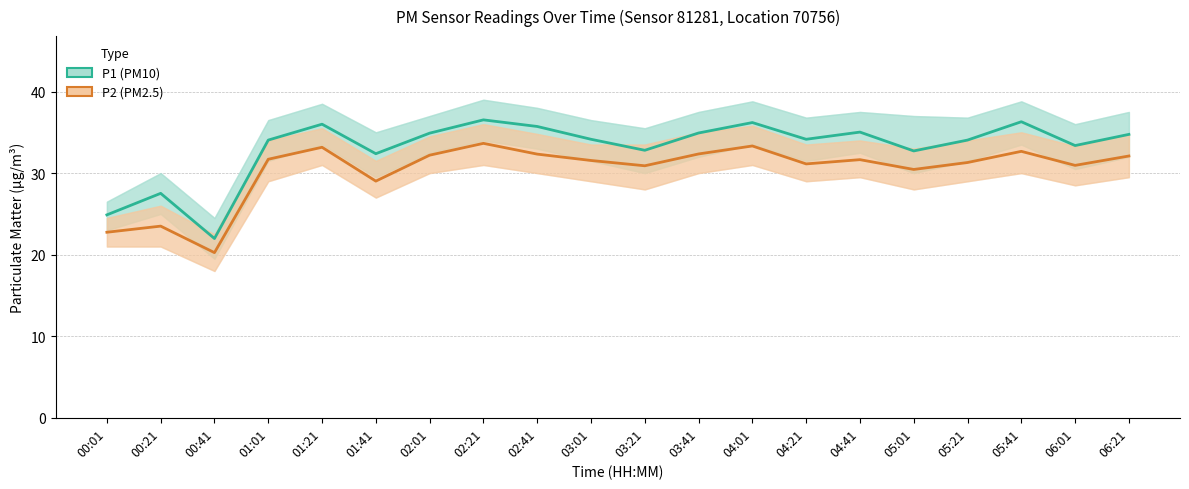

Rank the series by their maximum value, from highest to lowest.

P1 (PM10), P2 (PM2.5)